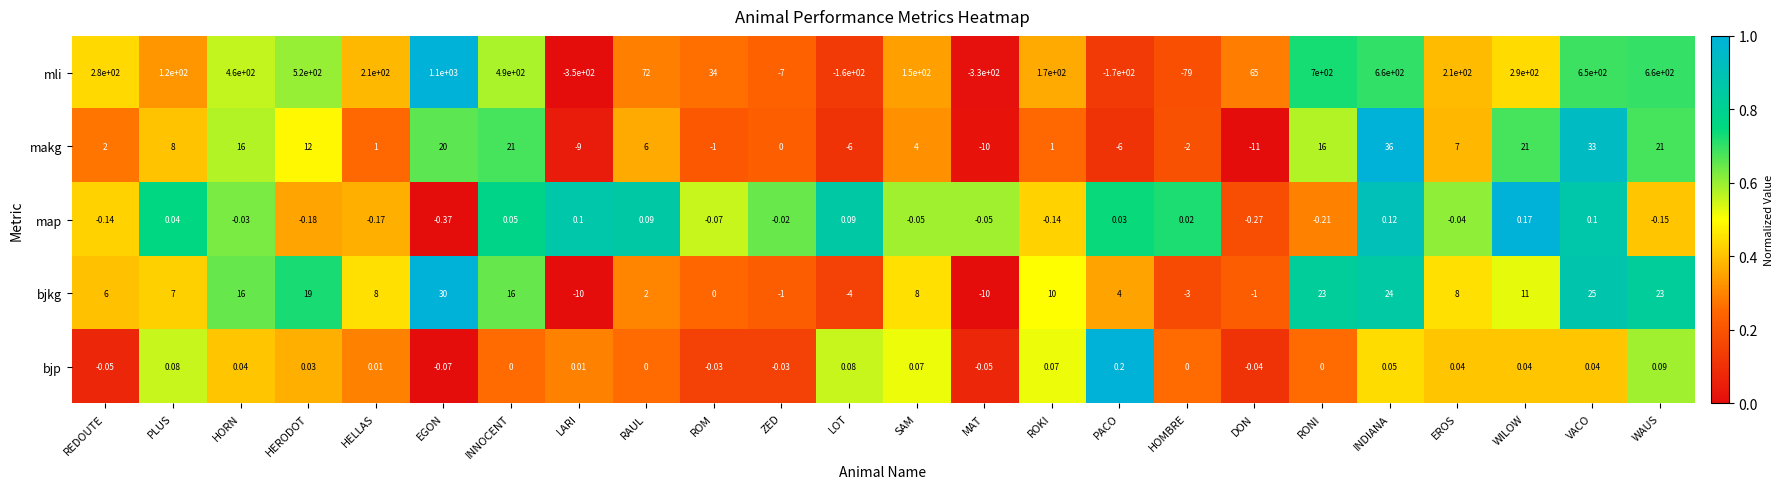

Which category has the lowest value in the map series?

EGON